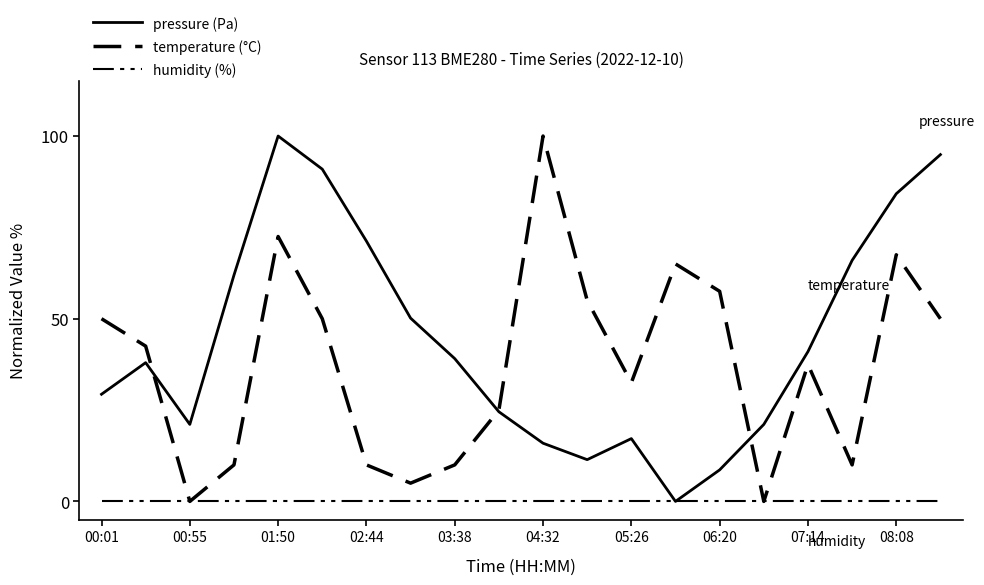

How many lines are shown in the chart?

3